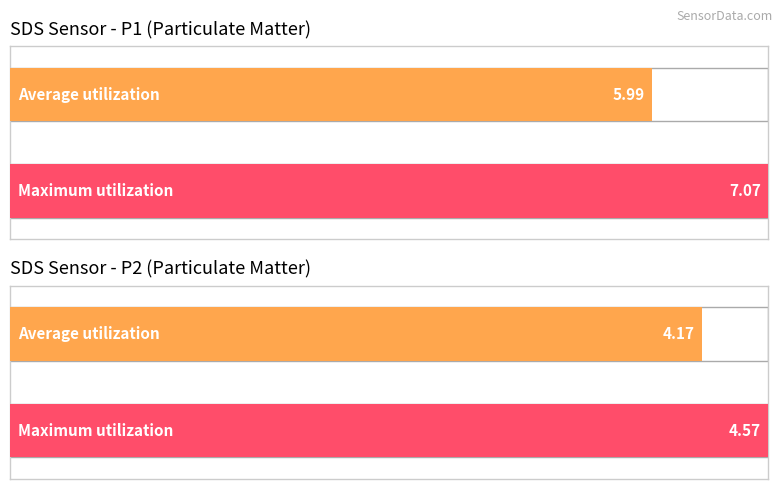

At 00:31, list the series in order from smallest to largest.

SDS_P2, SDS_P1